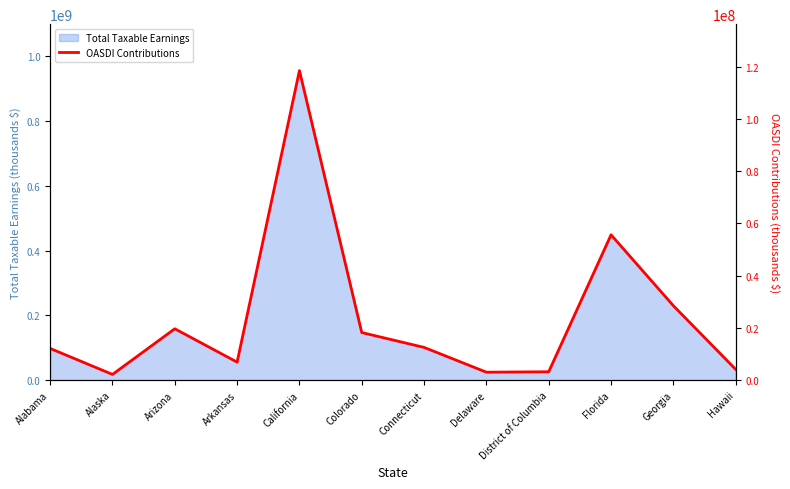

Is it true that Total Taxable Earnings equals 448782011 at Florida?

True